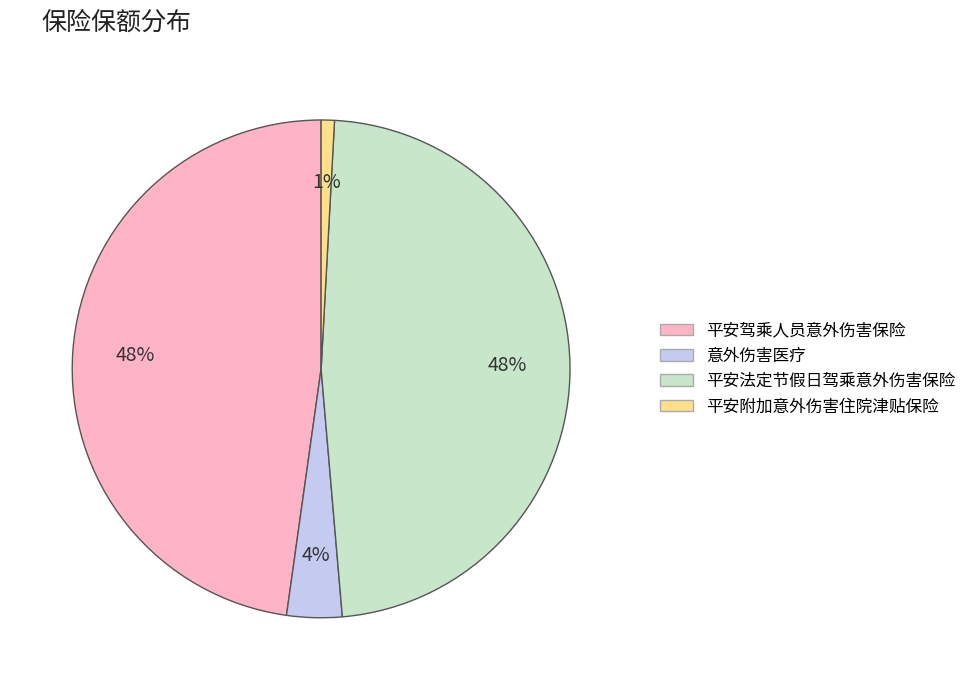

What is the smallest slice in the pie chart?

平安附加意外伤害住院津贴保险